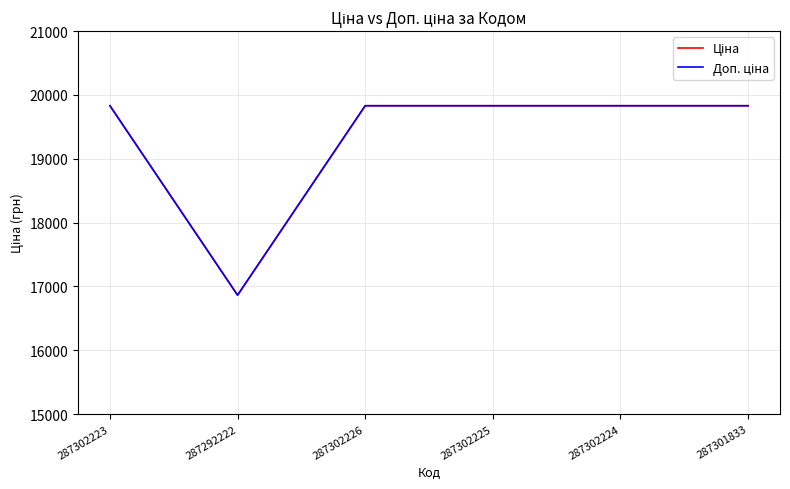

What is the label of the 3rd point from the right?

287302225